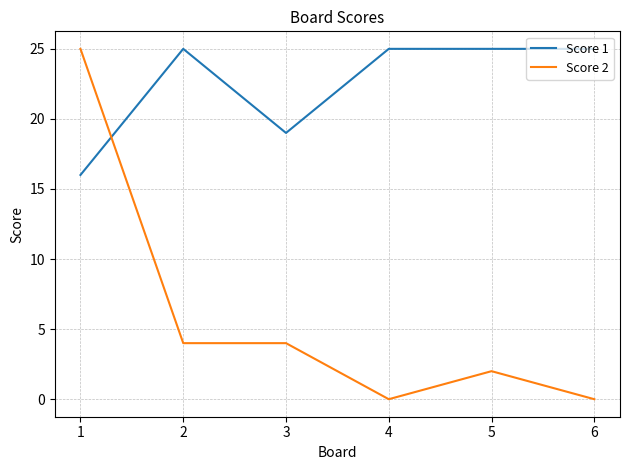

The Score 1 series shows 25 at 5. True or false?

True